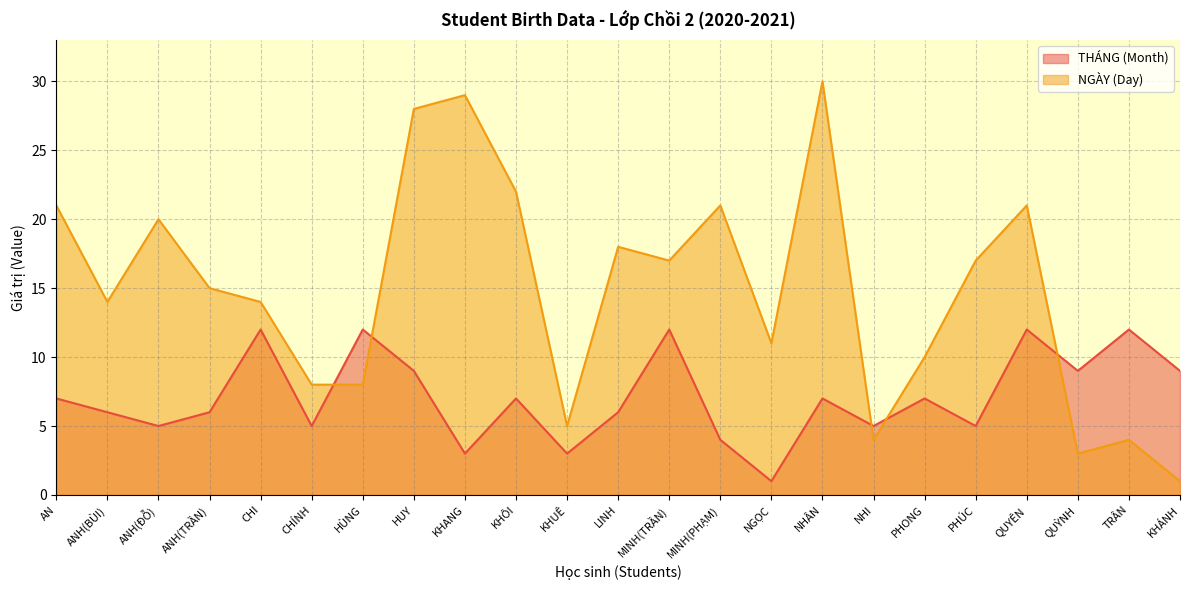

What is the label of the 19th point from the right?

CHI